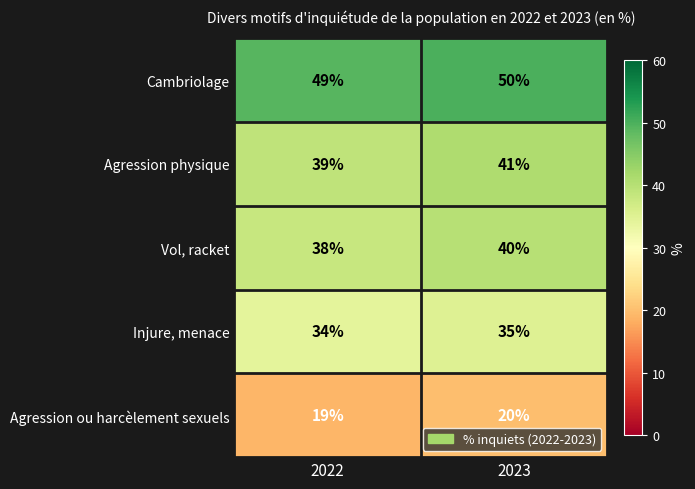

Which category has the lowest value in the Agression physique series?

2022